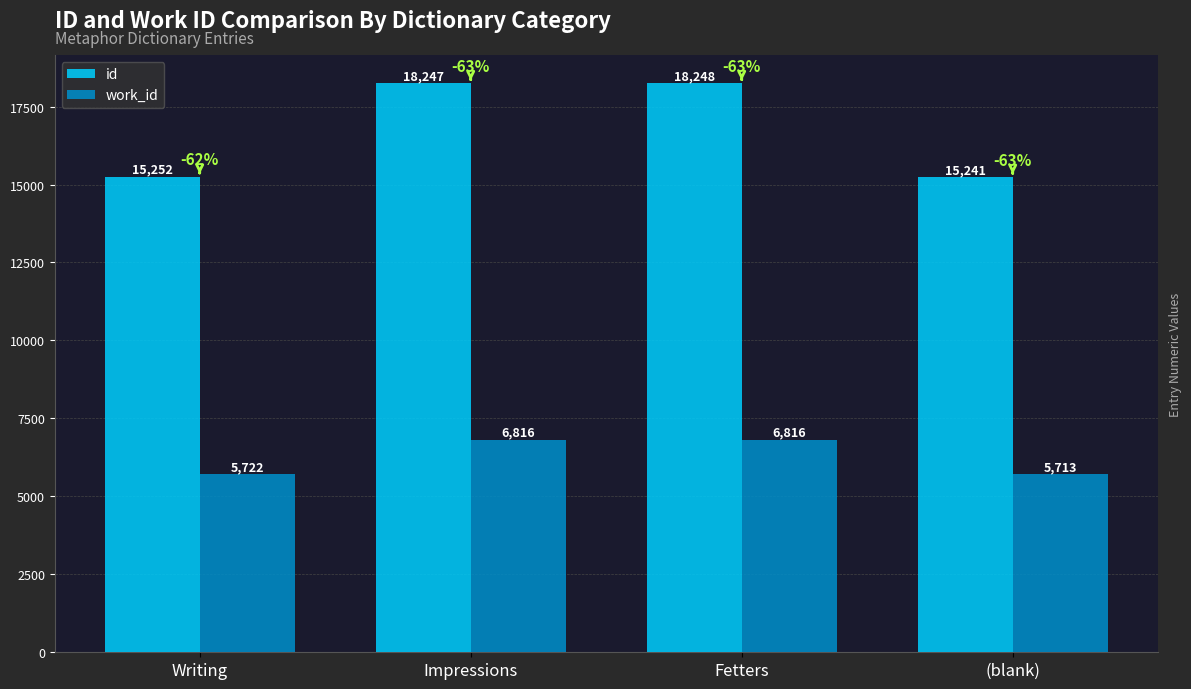

The value of work_id at (blank) is 5713. True or false?

True